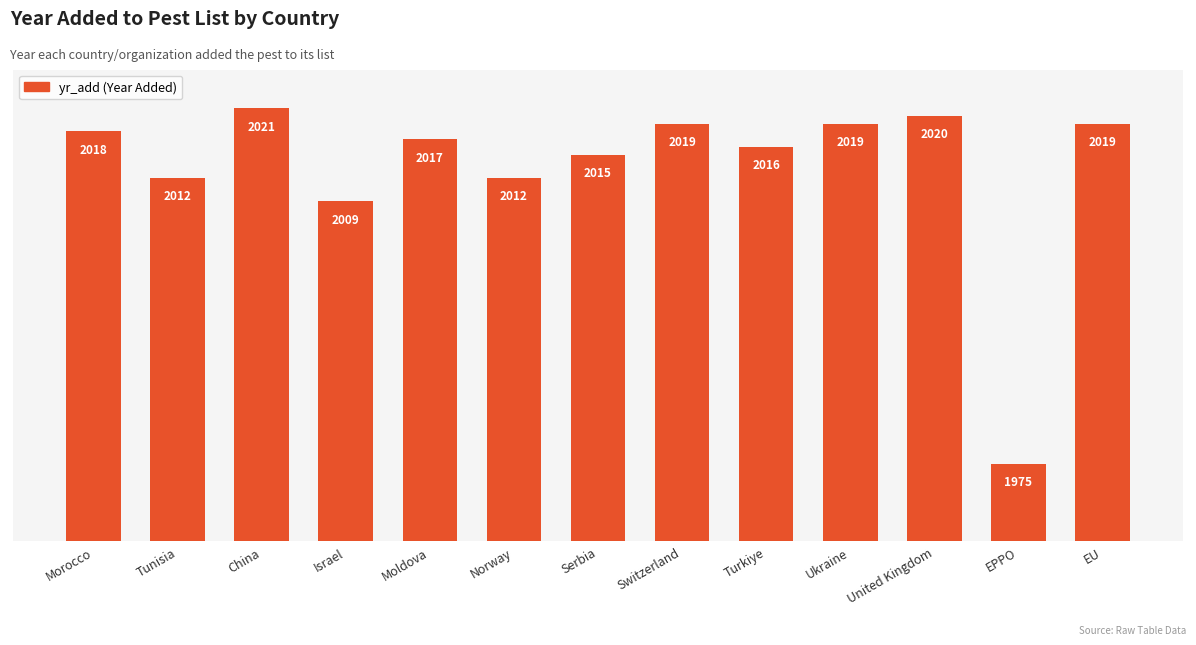

At which label does the data first exceed 2017?

Morocco